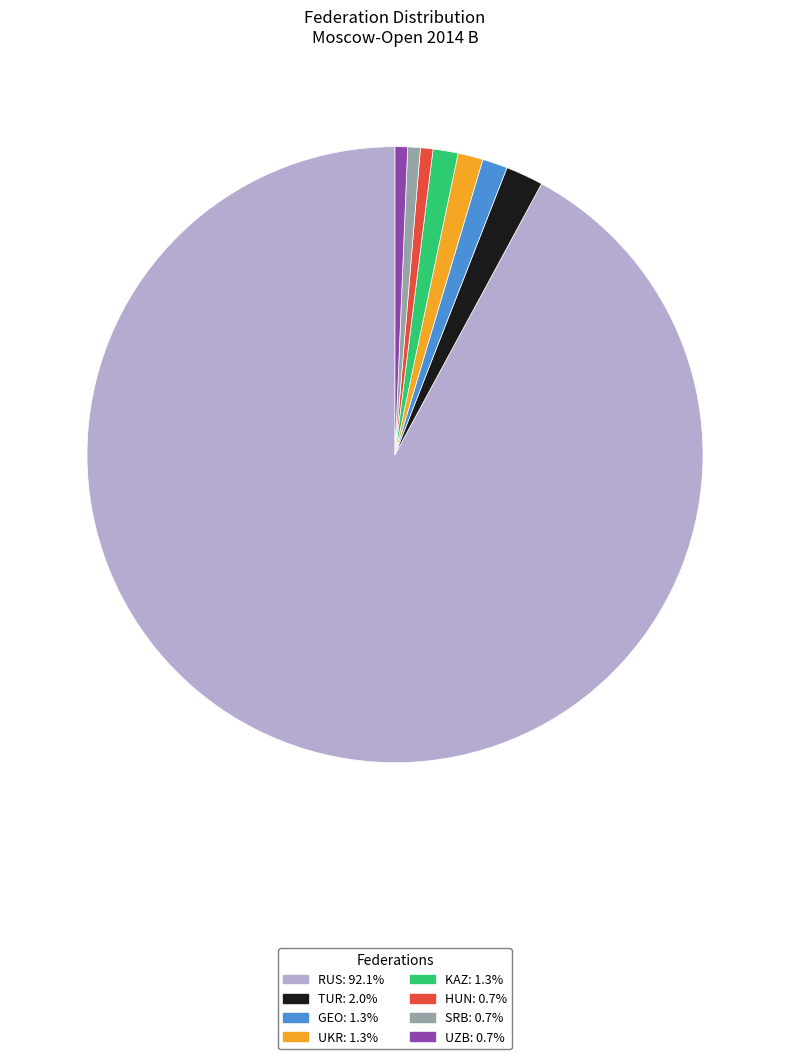

Do HUN and GEO together represent more than half of the pie?

No